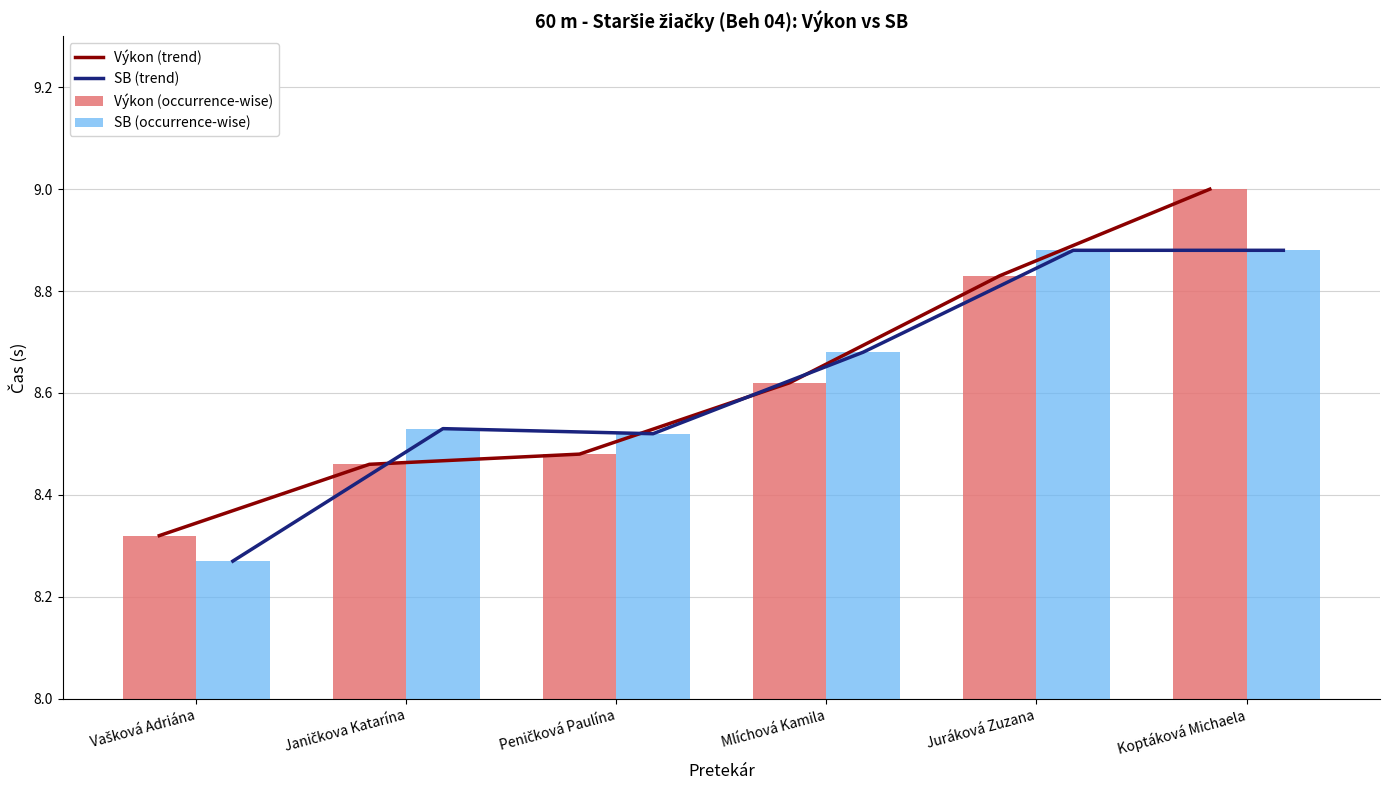

Which series has the largest range (max minus min)?

Výkon (trend)